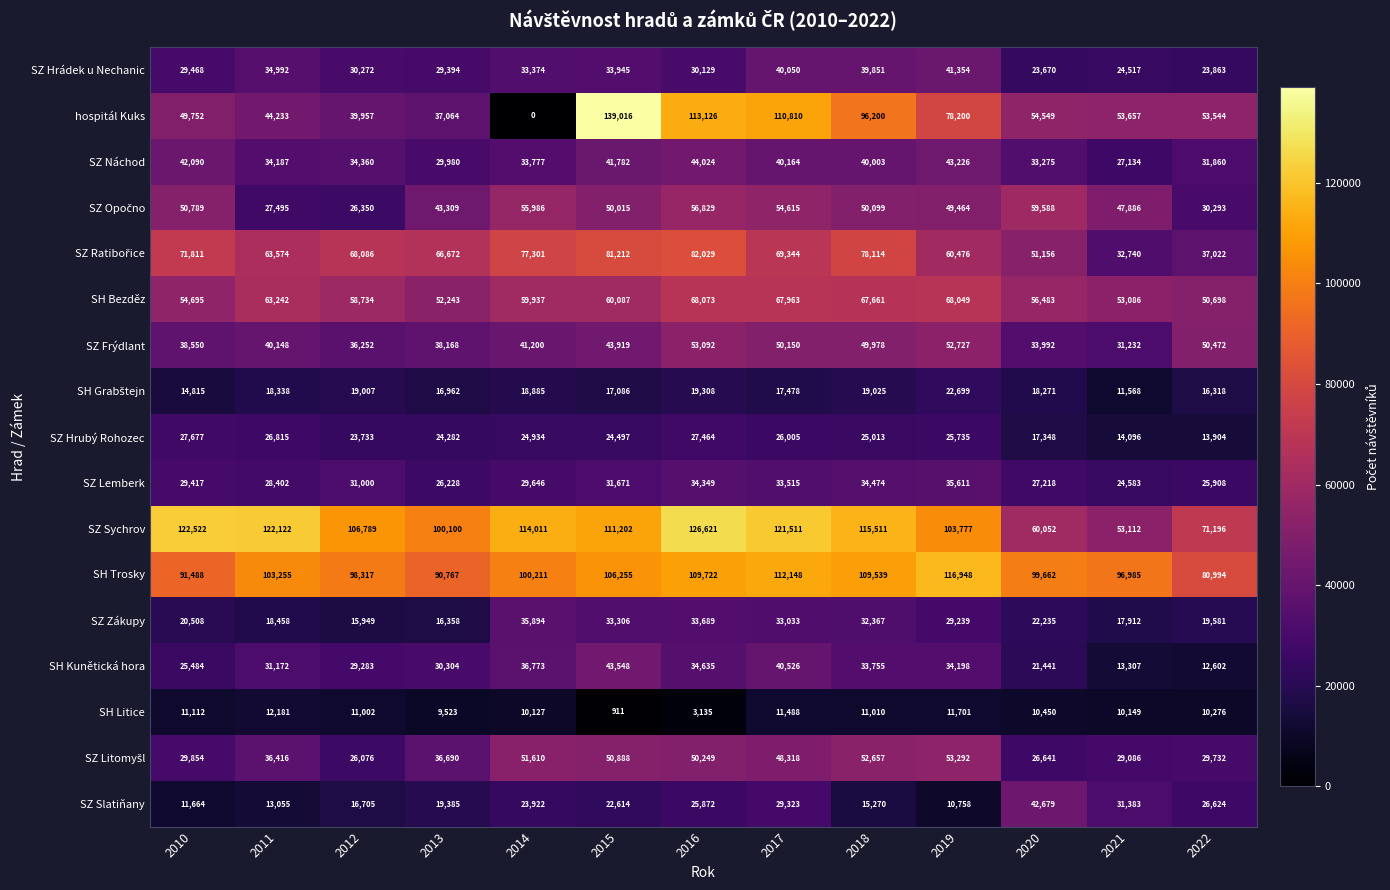

Count the number of data series in this chart.

17